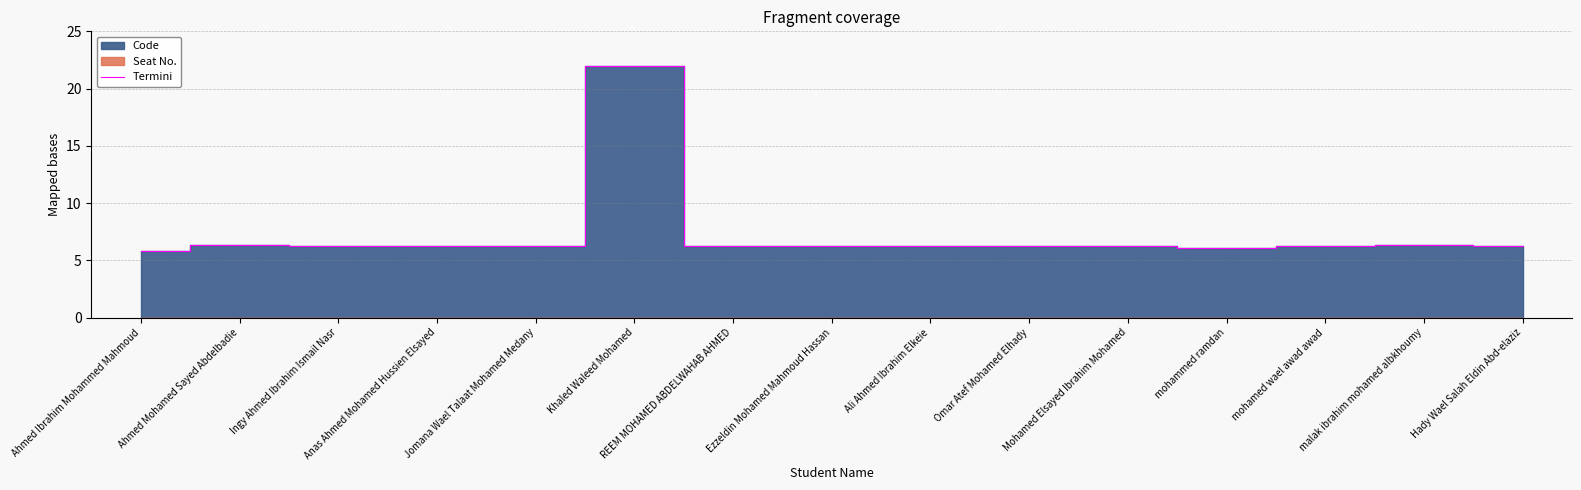

Where is the first local maximum?

Ahmed Mohamed Sayed Abdelbadie